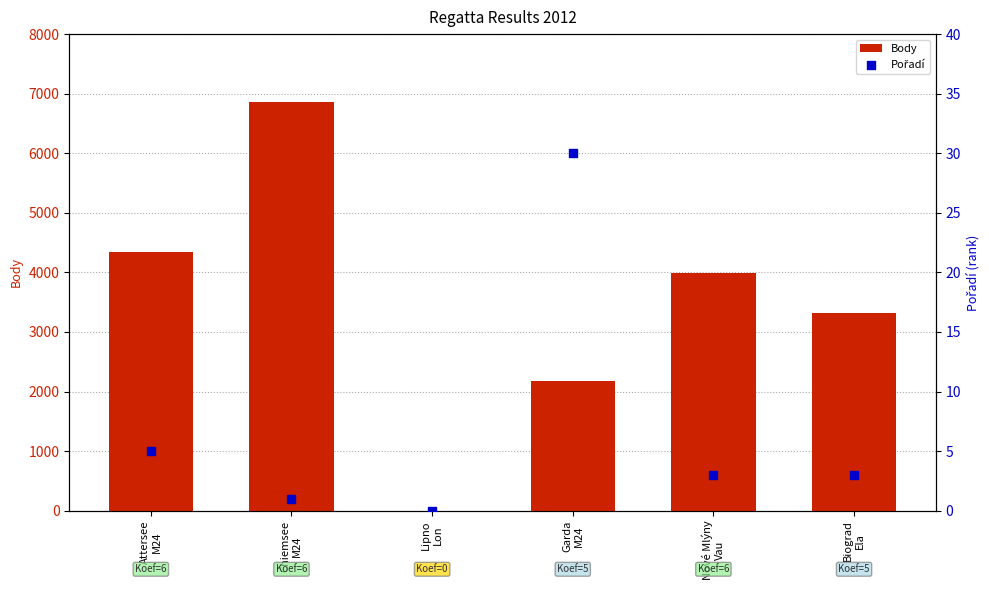

Which series contains the lowest Y value?

Body